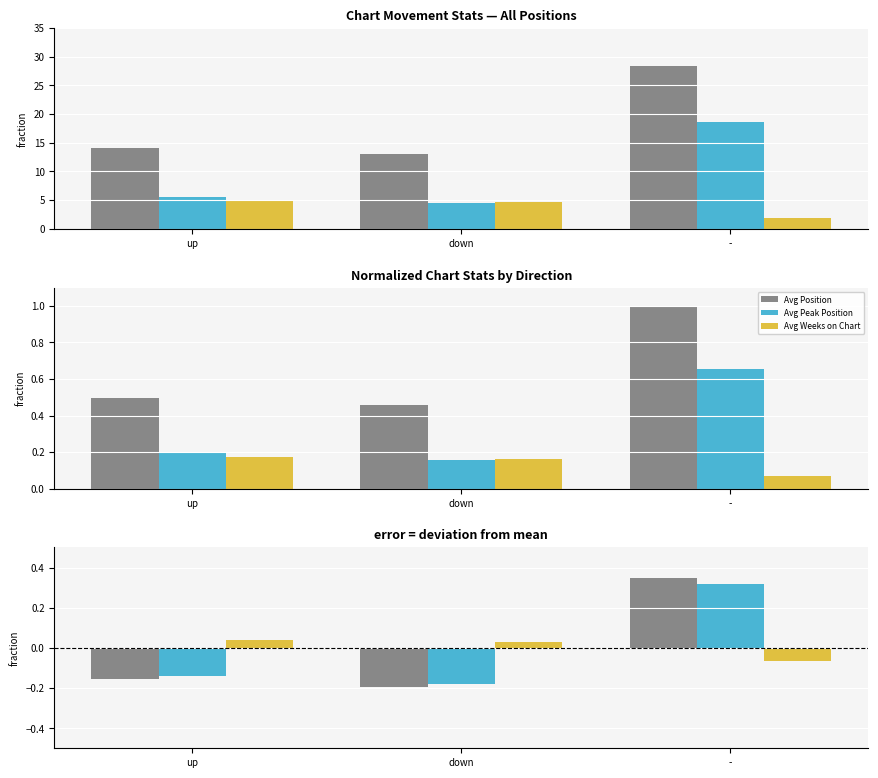

Is it true that Avg Peak Position equals -0.0 at up?

False